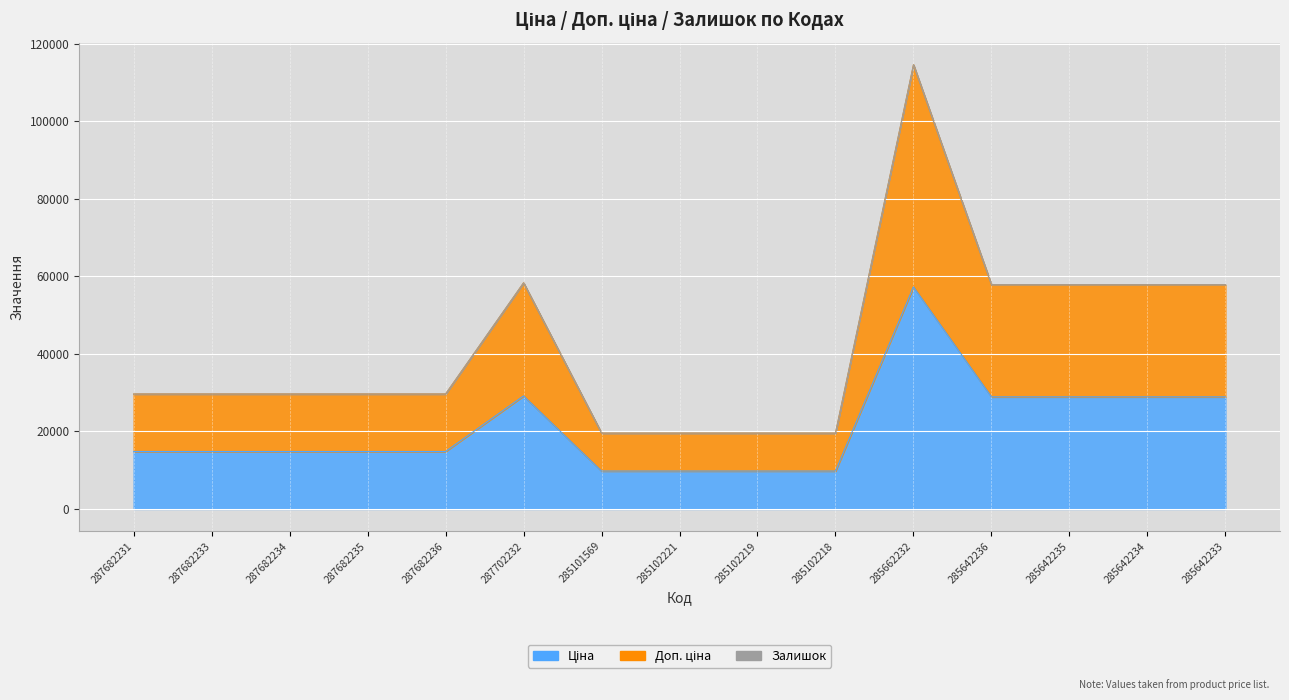

How many values in the Ціна series exceed 14817?

11